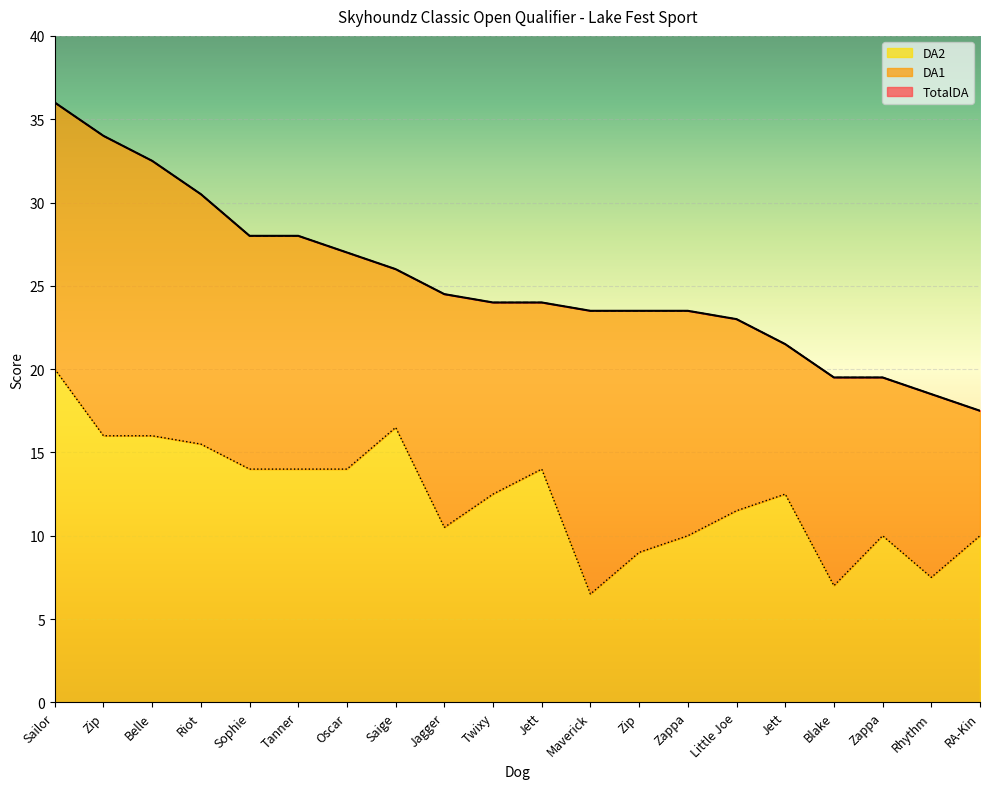

Which series has the widest spread of values?

TotalDA